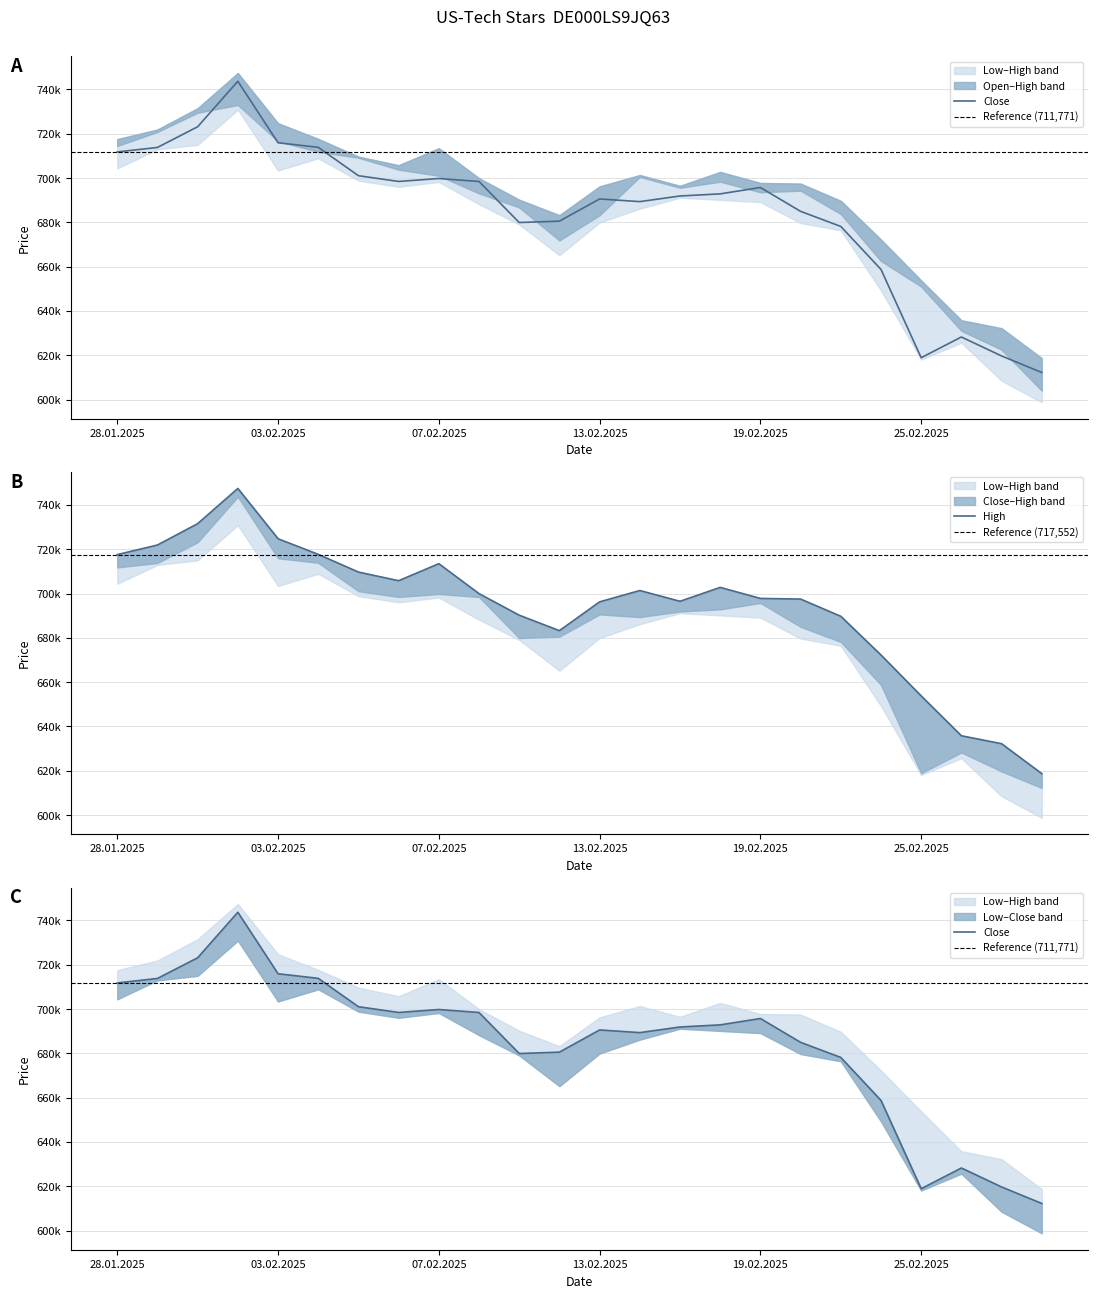

What is the value of the Low point at the 10th from the left?

698421